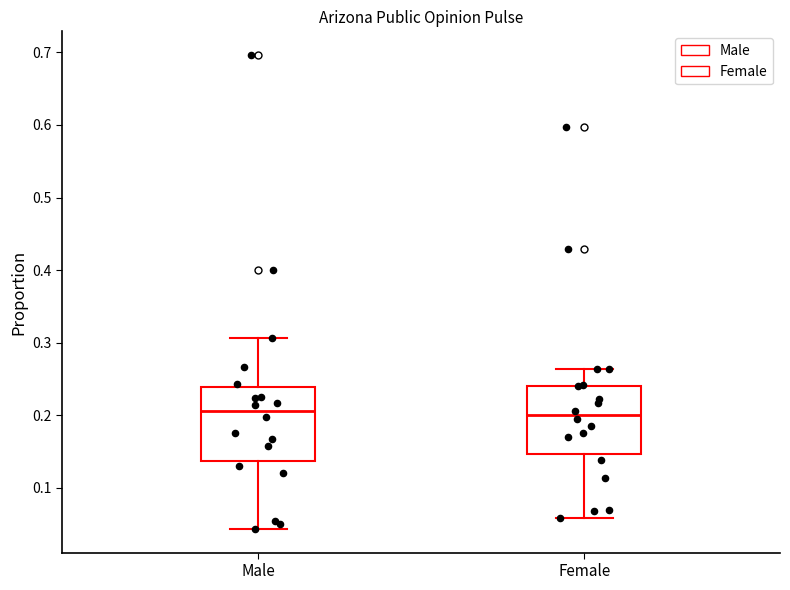

Where is the upper edge of the box for Female on the y-axis? The values are not printed on the chart, so give them approximately, as read against the axis.

0.24